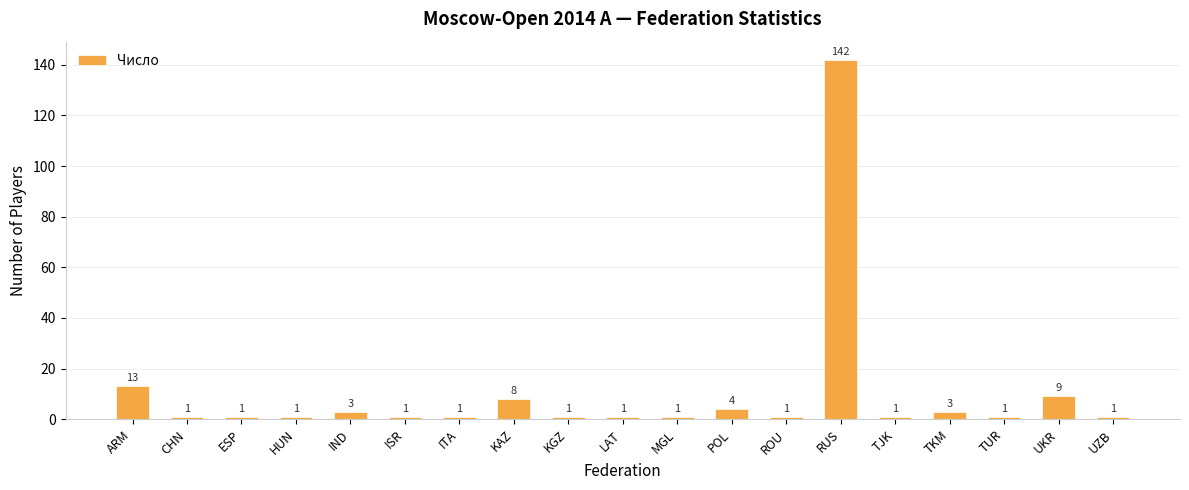

The value at KAZ is 8. True or false?

True